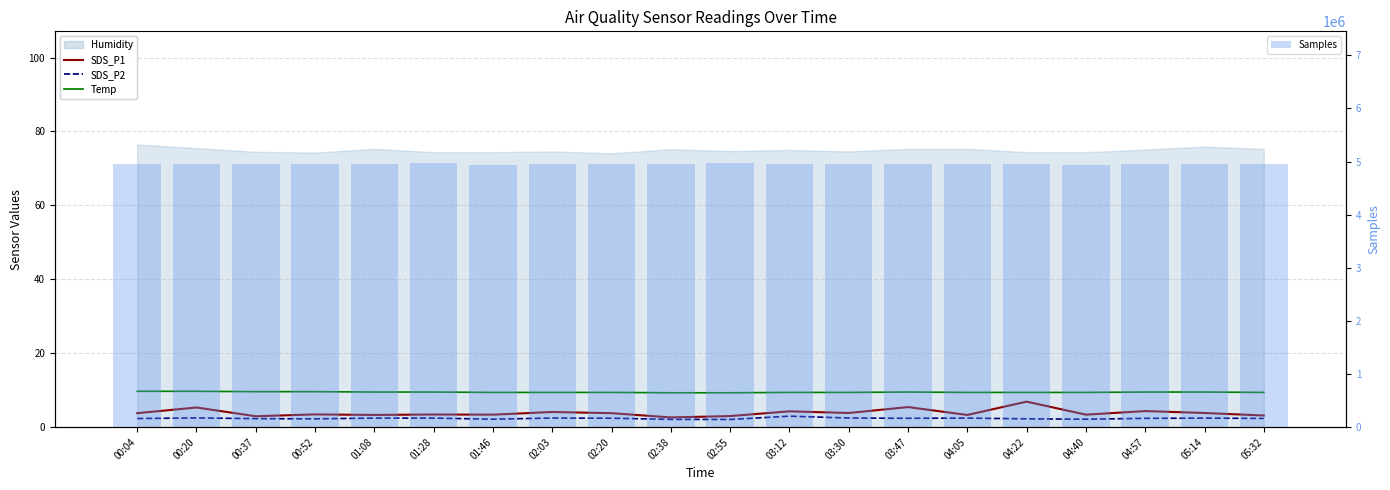

Does the chart contain stacked bars?

No